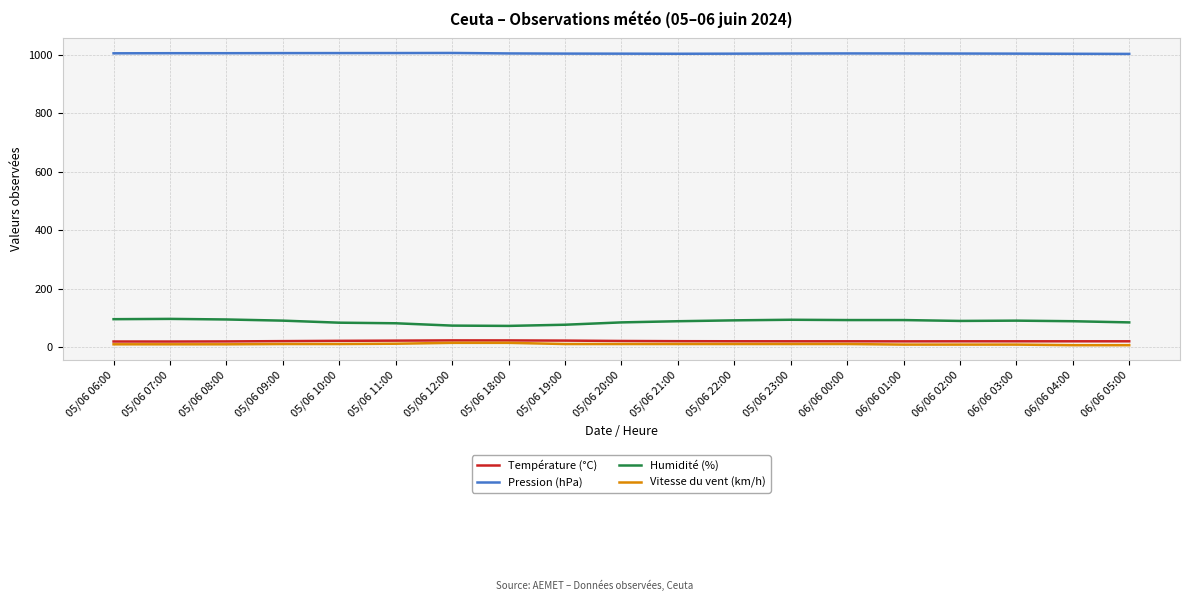

Is it true that Température (°C) equals 19.3 at 06/06 03:00?

True